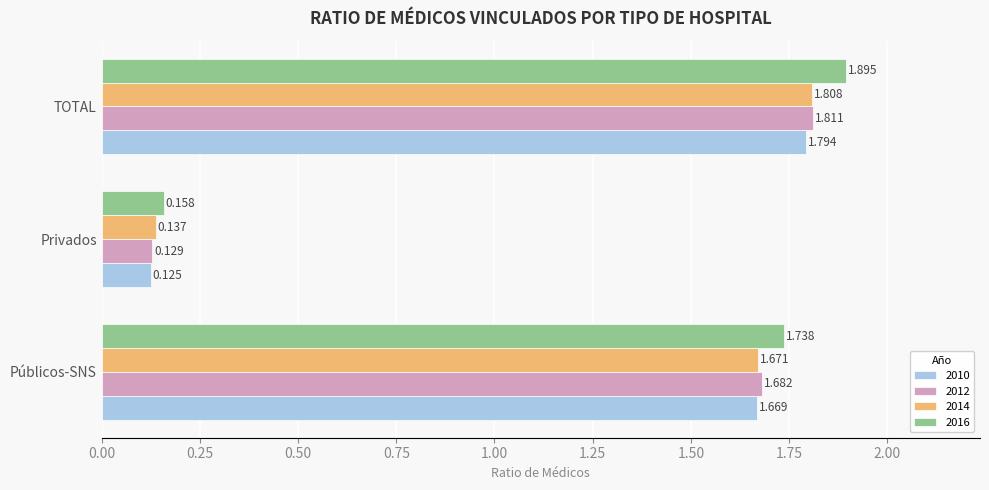

At which label is 2010 closest to 0?

Privados